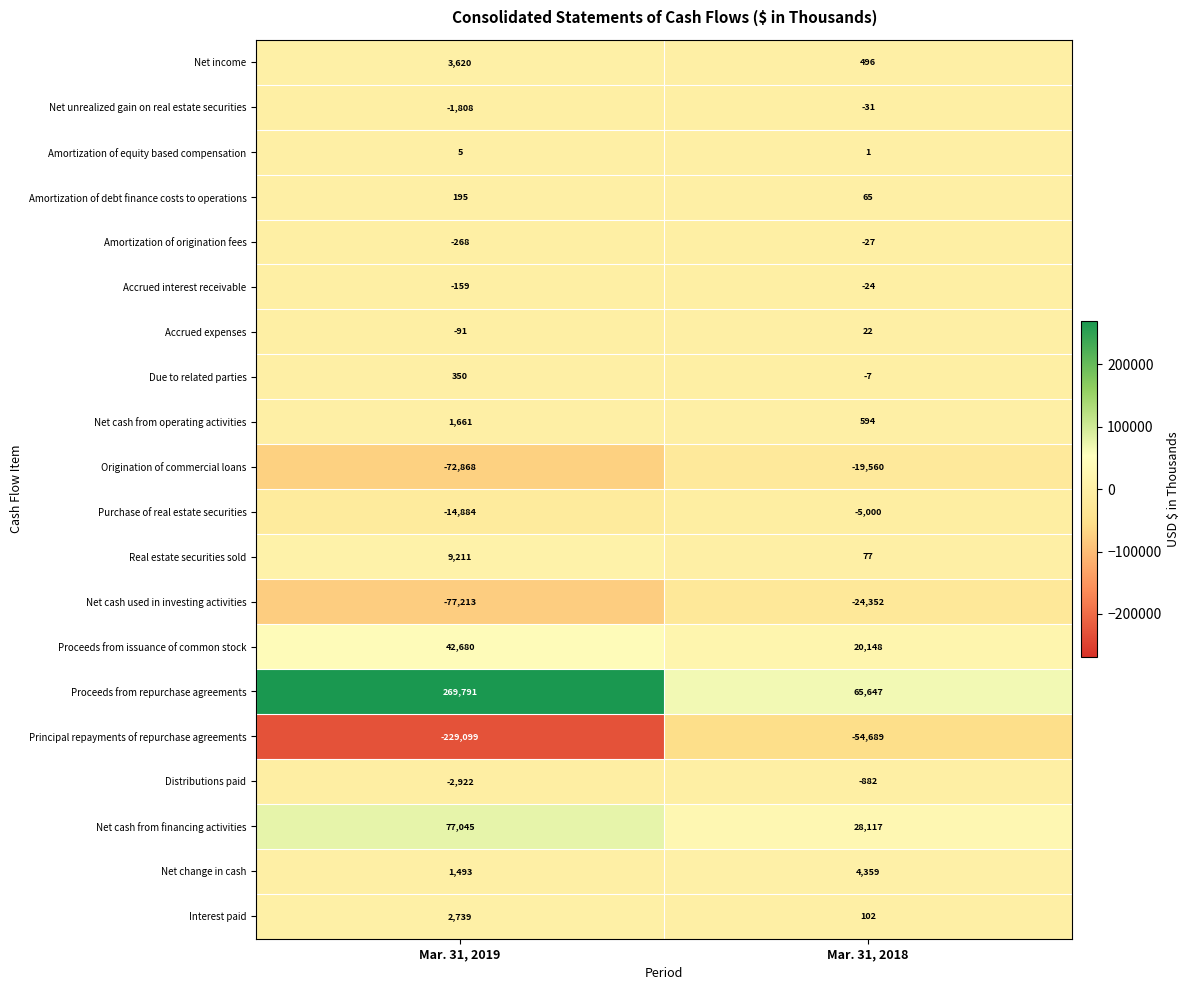

At which category does the chart reach its minimum across all series?

Mar. 31, 2019